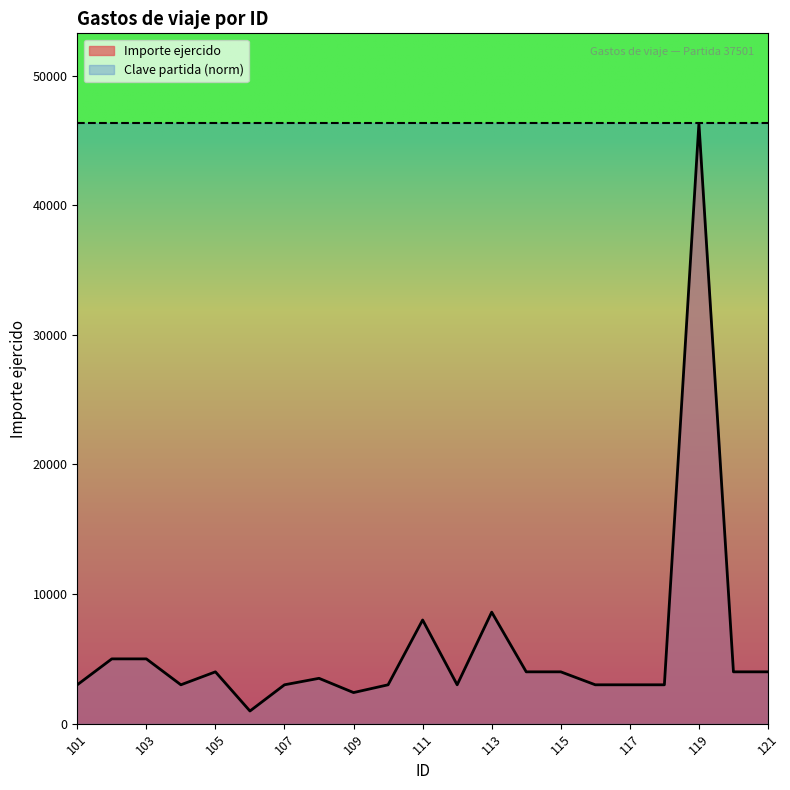

What is the value of the 15th point from the left?

4000.0